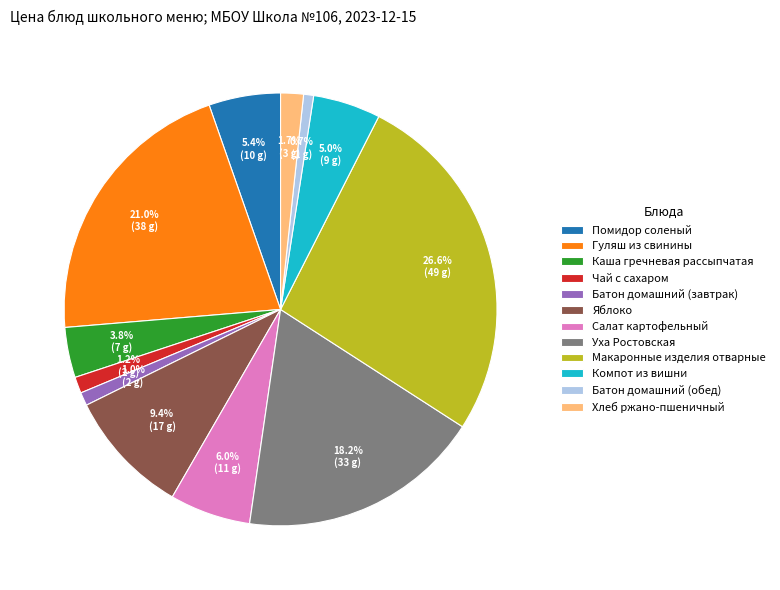

Is the sum of Батон домашний (завтрак) and Компот из вишни greater than half?

No